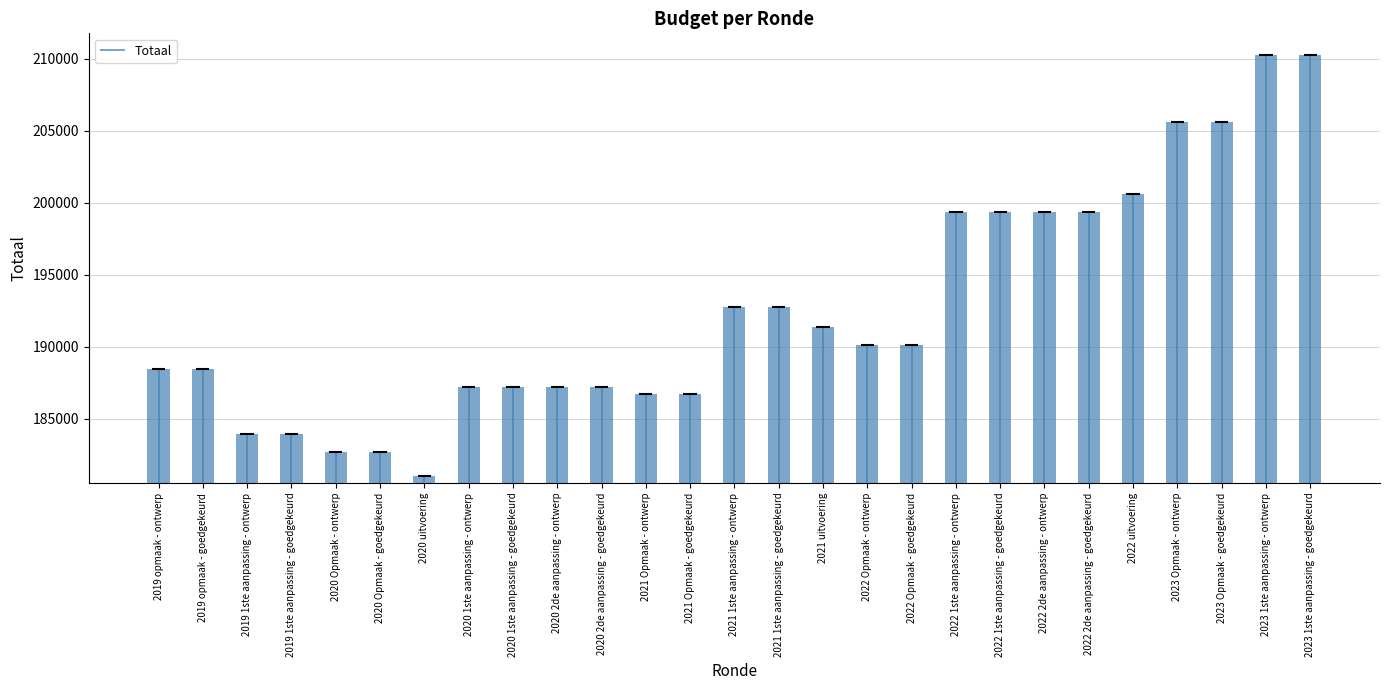

Rank the categories by value from highest to lowest.

2023 1ste aanpassing - ontwerp, 2023 1ste aanpassing - goedgekeurd, 2023 Opmaak - ontwerp, 2023 Opmaak - goedgekeurd, 2022 uitvoering, 2022 1ste aanpassing - ontwerp, 2022 1ste aanpassing - goedgekeurd, 2022 2de aanpassing - ontwerp, 2022 2de aanpassing - goedgekeurd, 2021 1ste aanpassing - ontwerp, 2021 1ste aanpassing - goedgekeurd, 2021 uitvoering, 2022 Opmaak - ontwerp, 2022 Opmaak - goedgekeurd, 2019 opmaak - ontwerp, 2019 opmaak - goedgekeurd, 2020 1ste aanpassing - ontwerp, 2020 1ste aanpassing - goedgekeurd, 2020 2de aanpassing - ontwerp, 2020 2de aanpassing - goedgekeurd, 2021 Opmaak - ontwerp, 2021 Opmaak - goedgekeurd, 2019 1ste aanpassing - ontwerp, 2019 1ste aanpassing - goedgekeurd, 2020 Opmaak - ontwerp, 2020 Opmaak - goedgekeurd, 2020 uitvoering